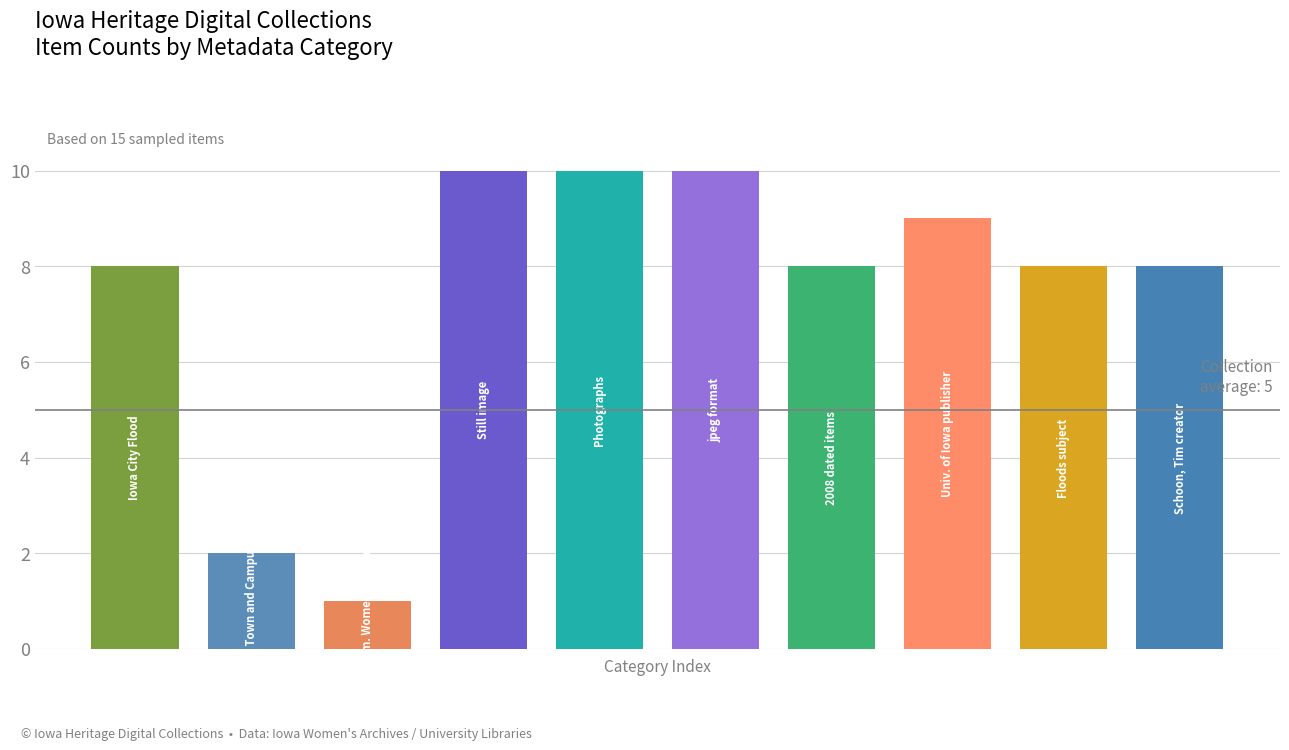

What is the value of the 10th bar from the left?

8